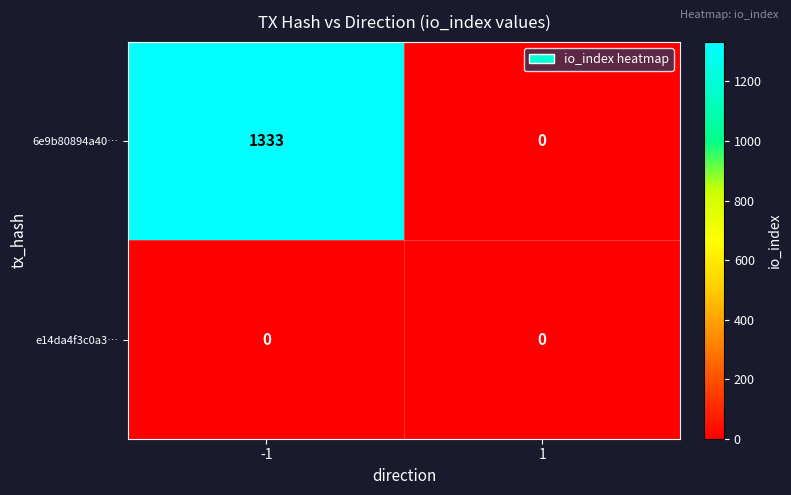

How many series are shown in this chart?

2